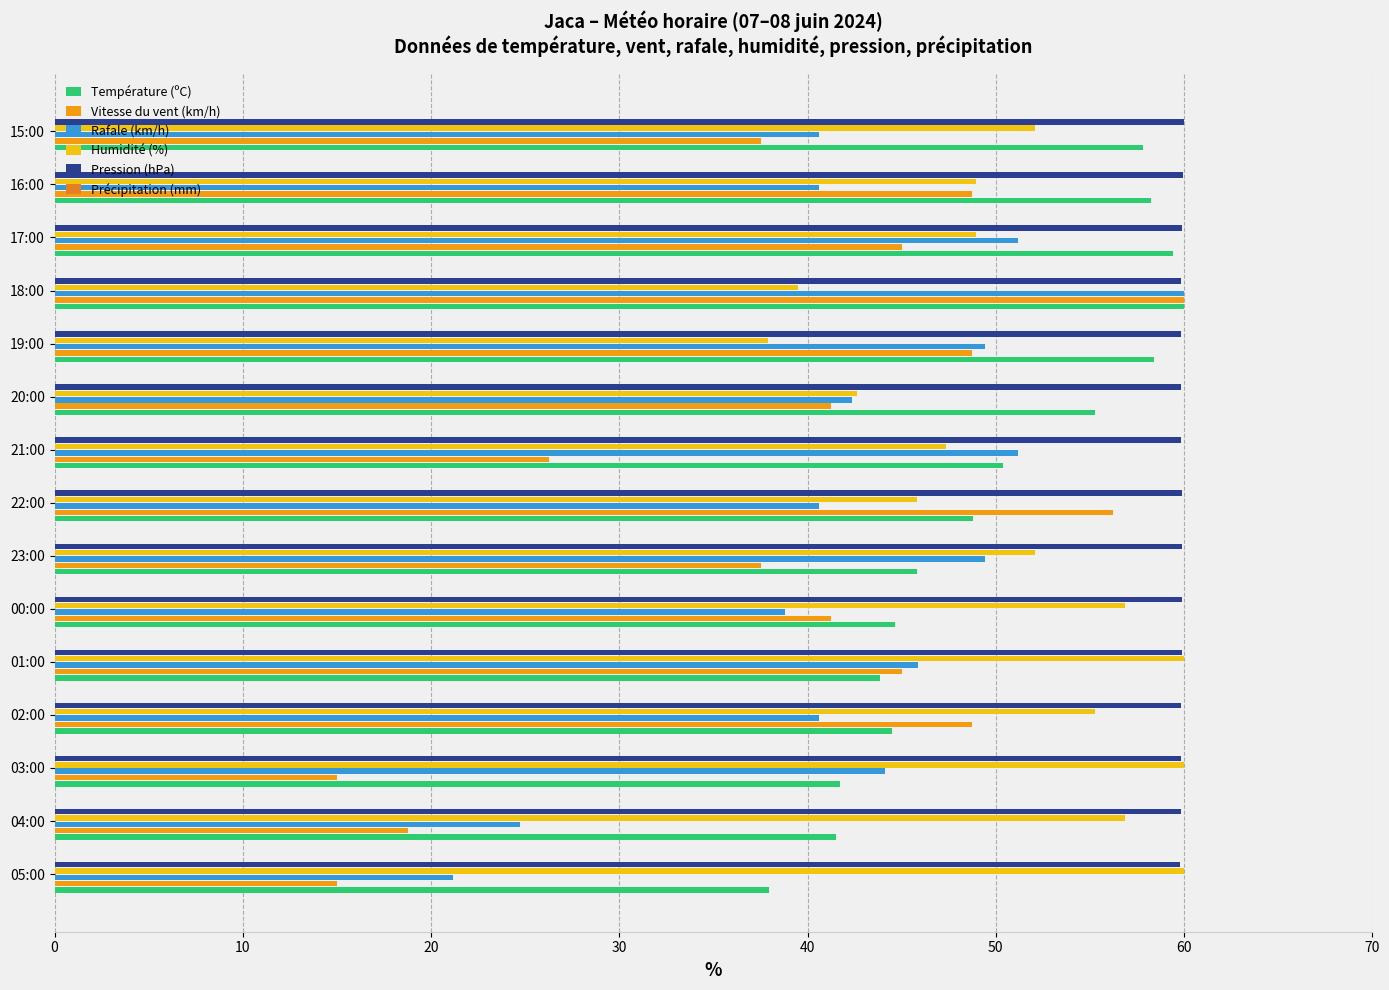

What is the difference between the maximum and minimum values in the Vitesse du vent (km/h) series?

45.0